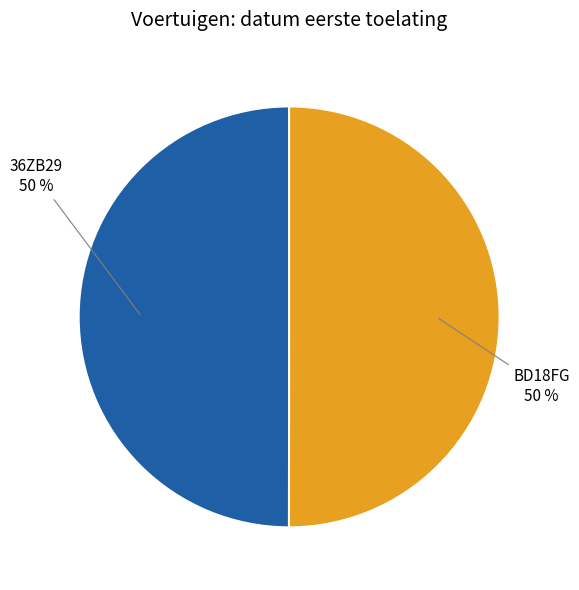

The BD18FG slice represents 39% of the pie. True or false?

False